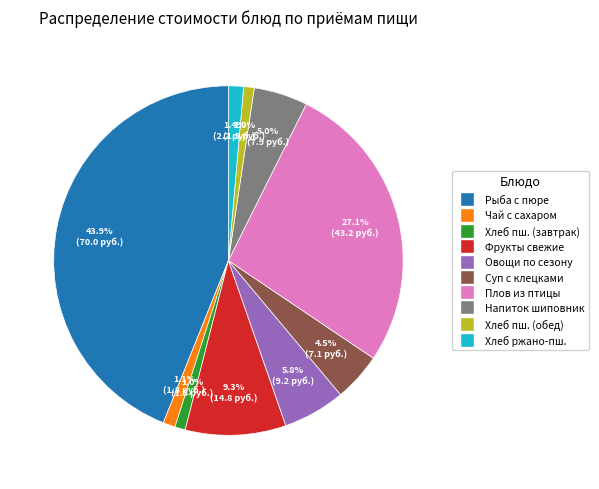

Is there any slice that represents more than half of the pie?

No